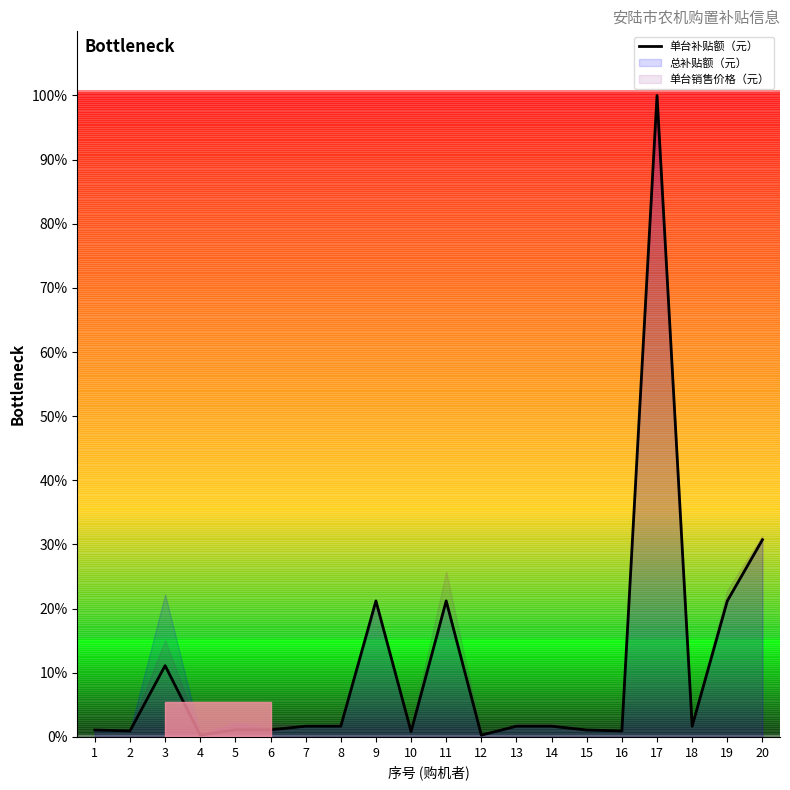

At which label is the value closest to 50?

20